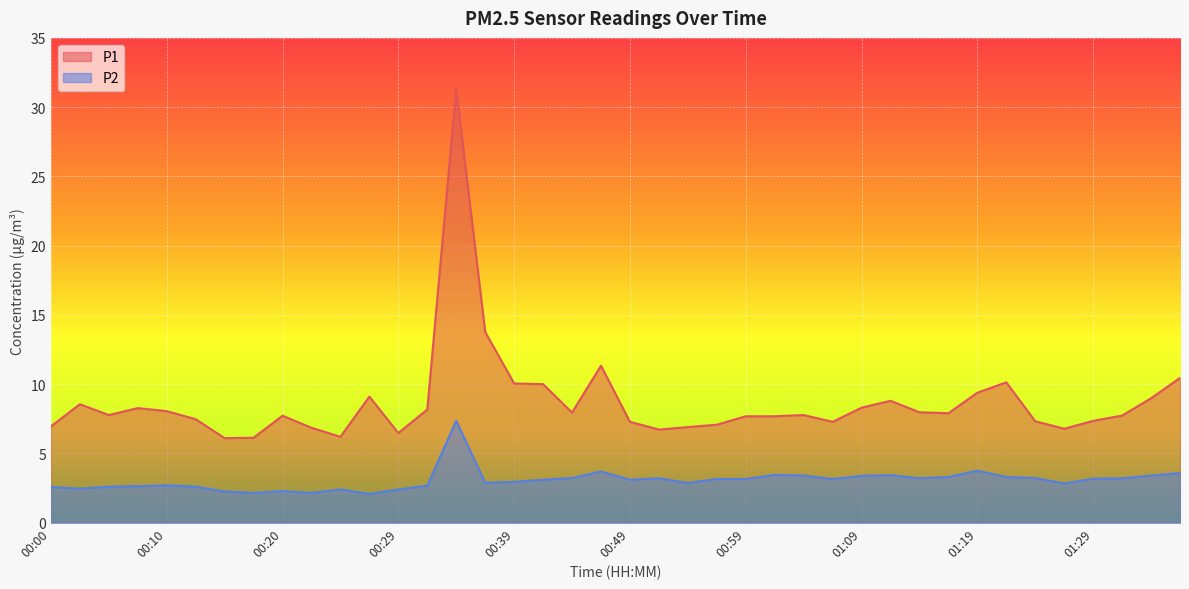

How many interior local valleys does the P1 series have?

9